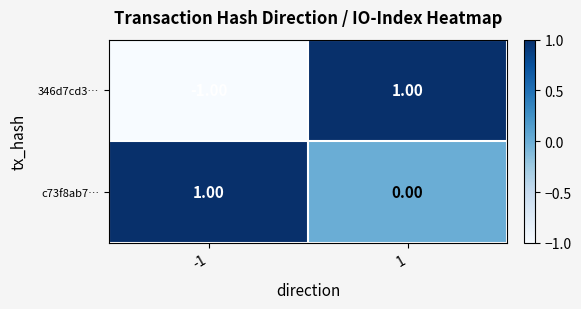

Which series changed the most between -1 and 1?

346d7cd3…